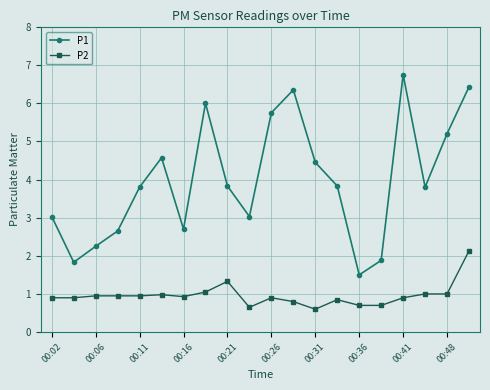

Which series has the largest total across all categories?

P1